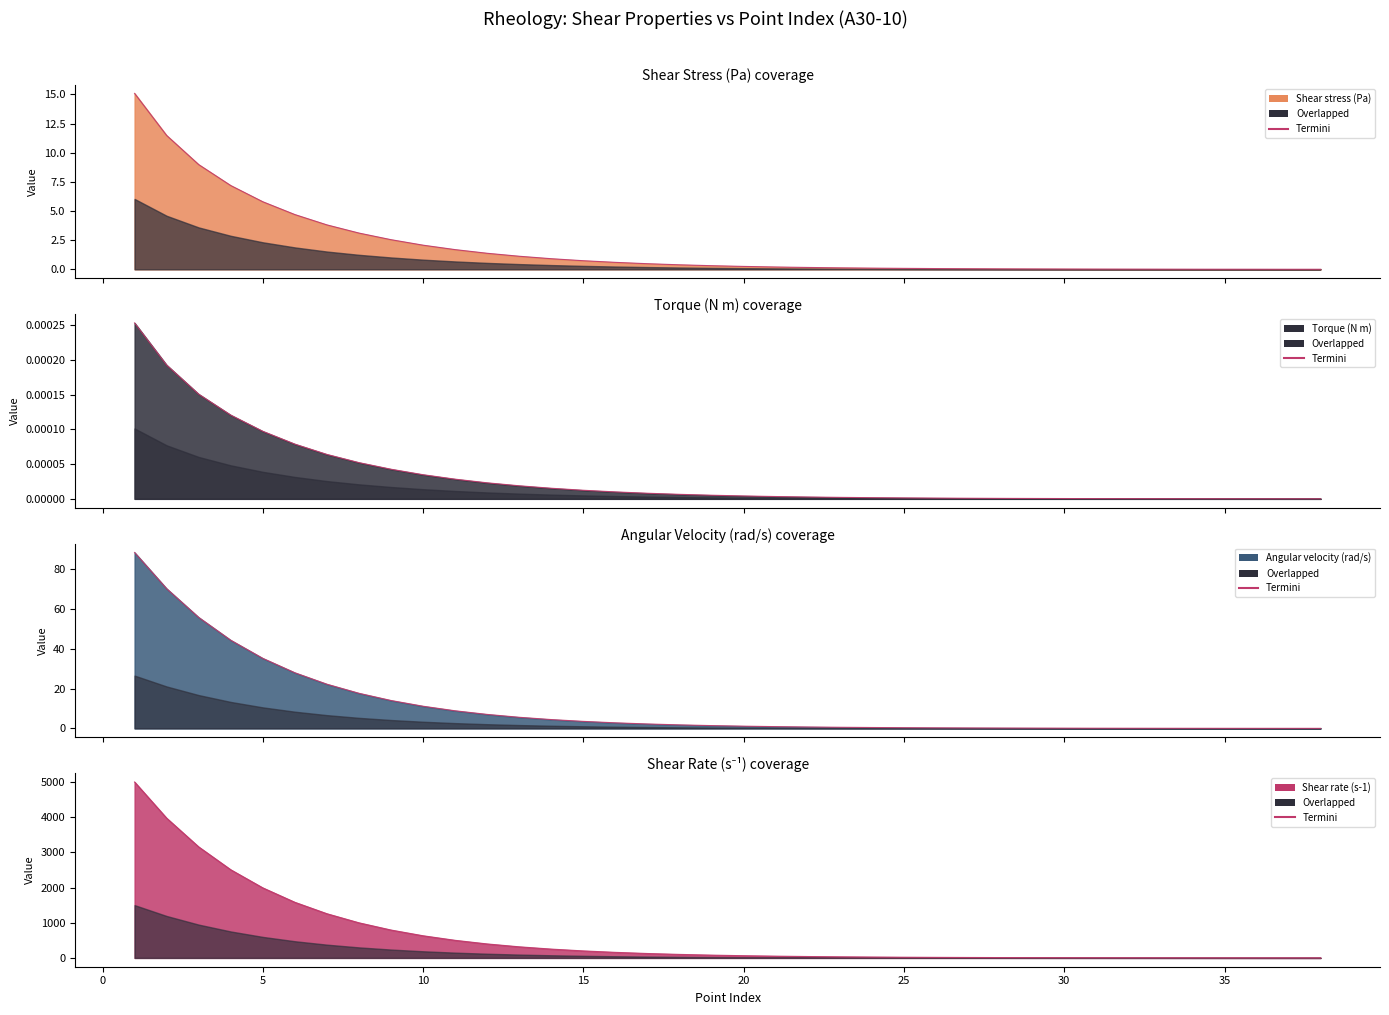

What is the value of the Shear stress (Pa) point at the 10th from the left?

2.1